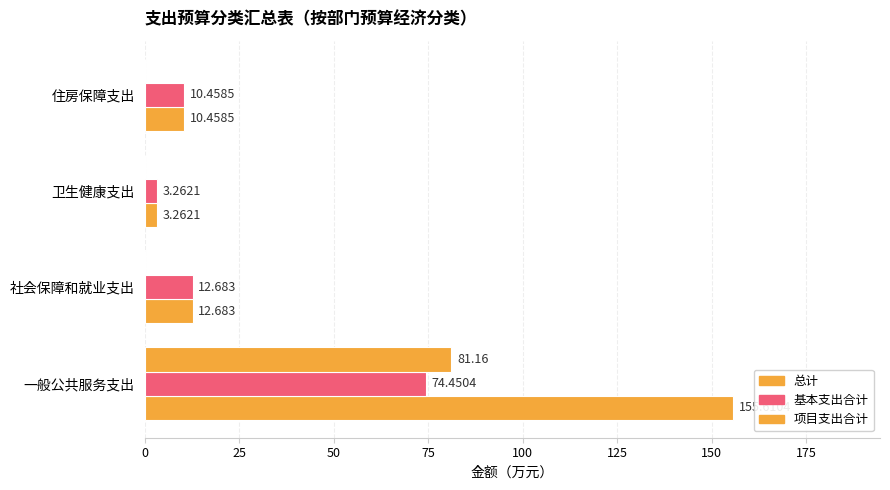

What is the difference between the maximum and minimum values in the 项目支出合计 series?

81.2